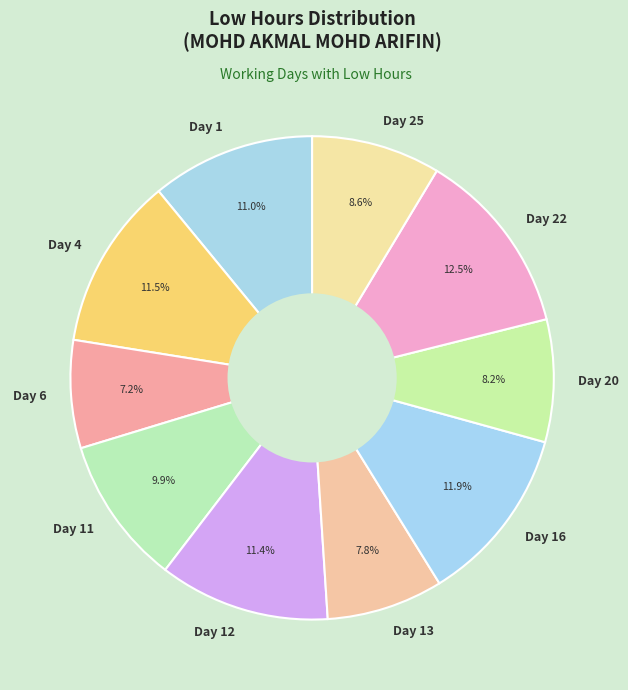

Which slice is the smallest?

Day 6